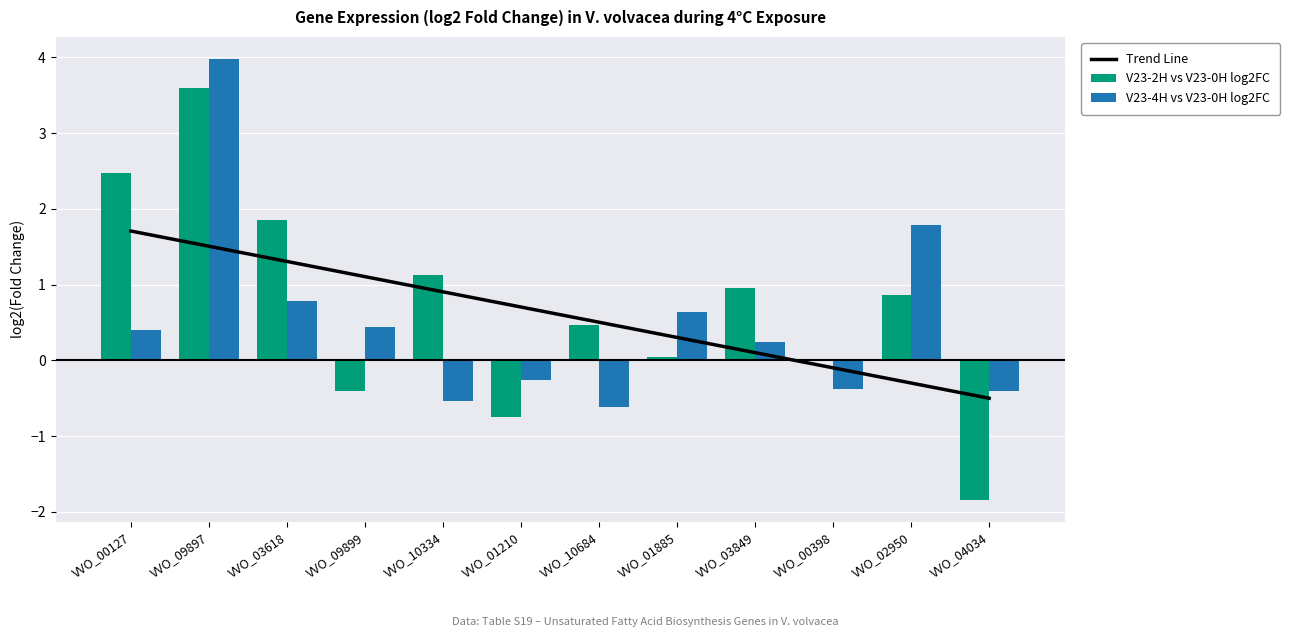

What is the sum of the V23-4H vs V23-0H log2FC values at VVO_00398 and VVO_09899?

0.1